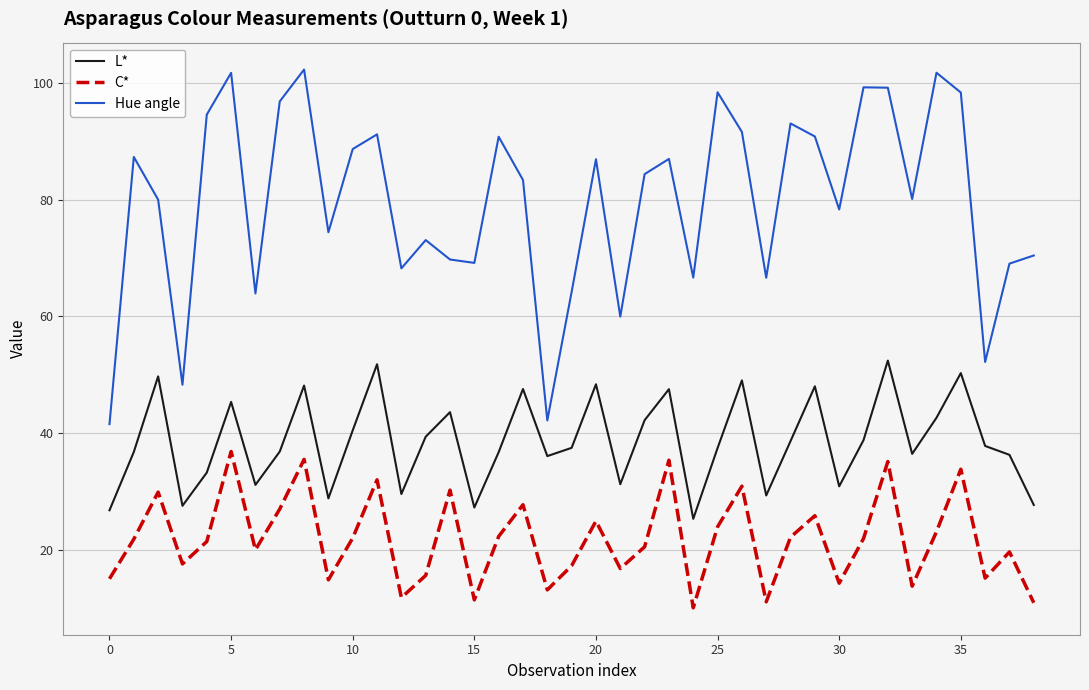

Which series has the largest total across all categories?

Hue angle